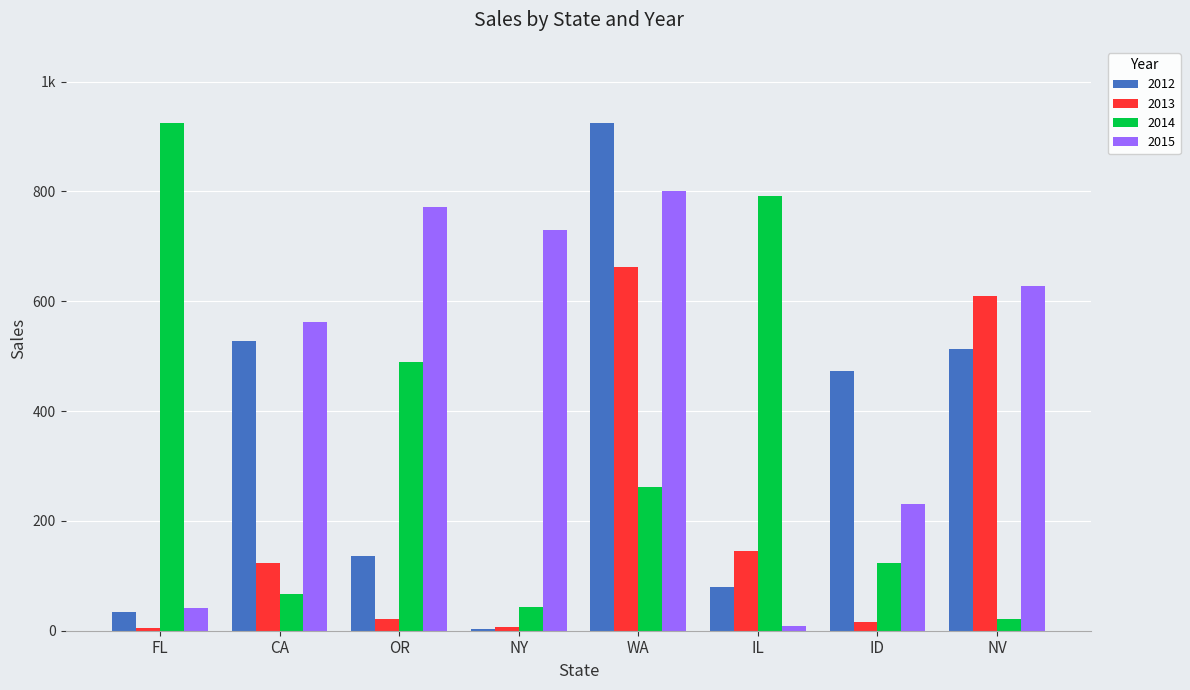

What are all the series names shown in the legend?

2012, 2013, 2014, 2015